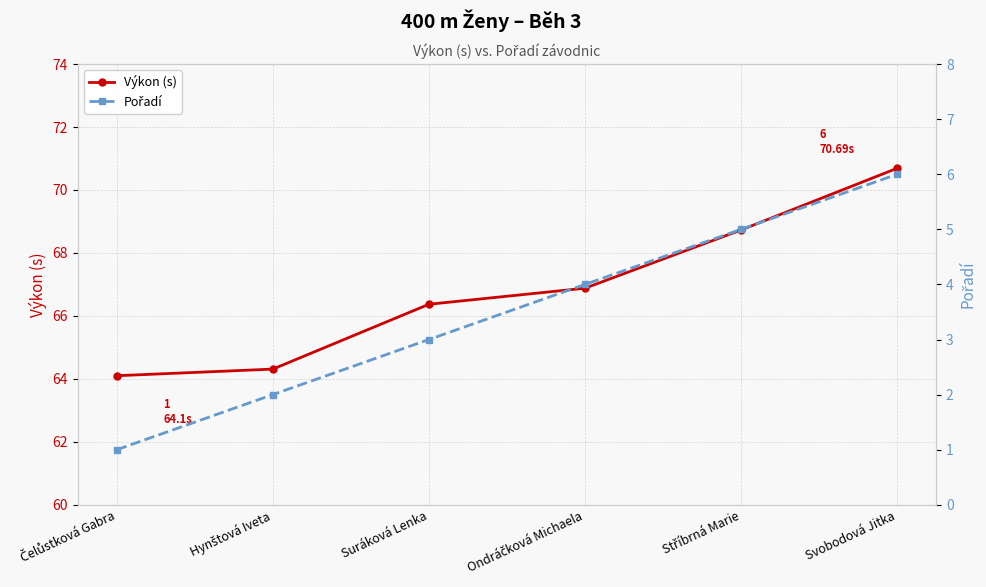

True or false: Pořadí has a value of 4.3 at Suráková Lenka.

False